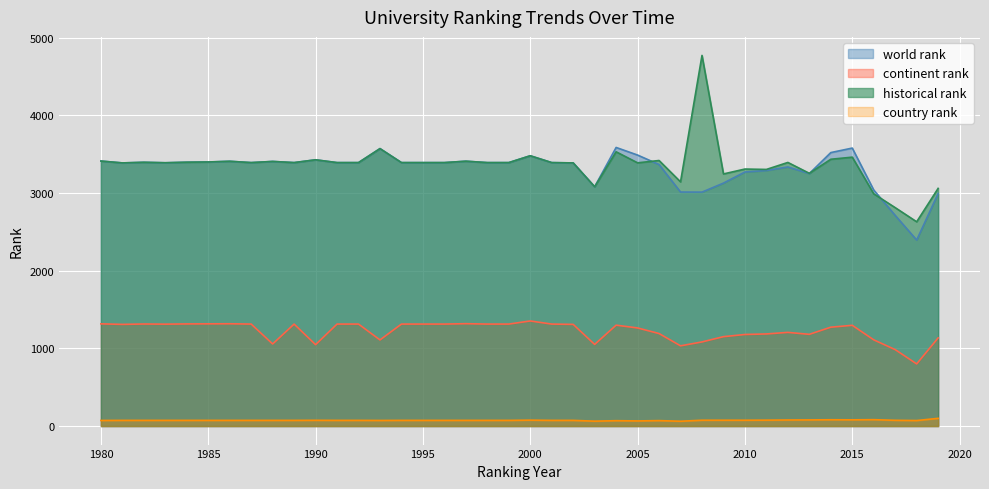

What is the sum of all country rank values?

2956